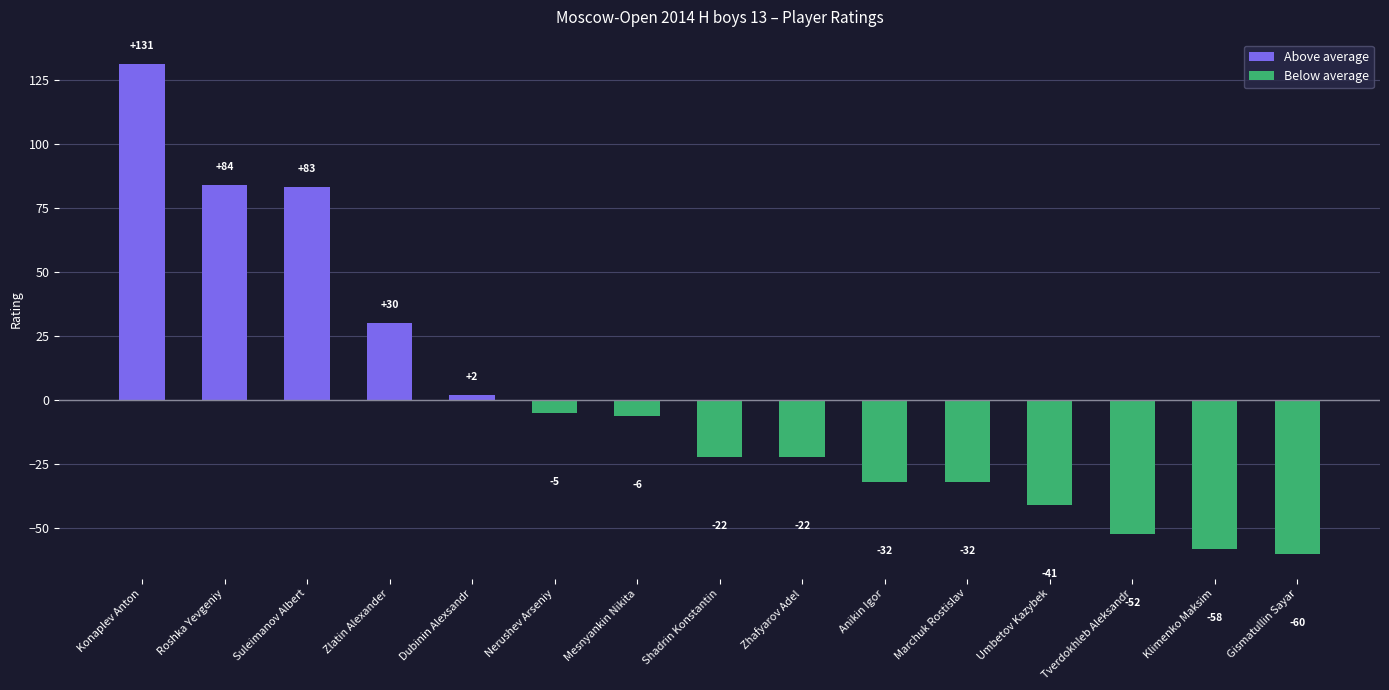

How many values are below -22?

6